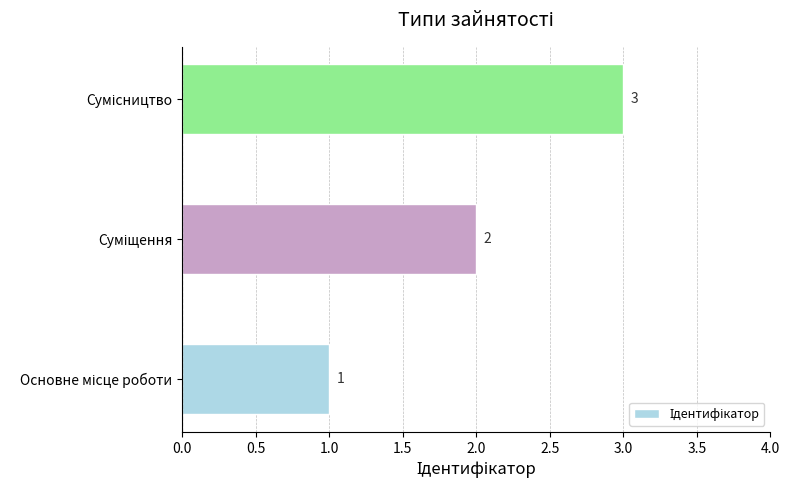

What is the maximum value shown in the chart?

3